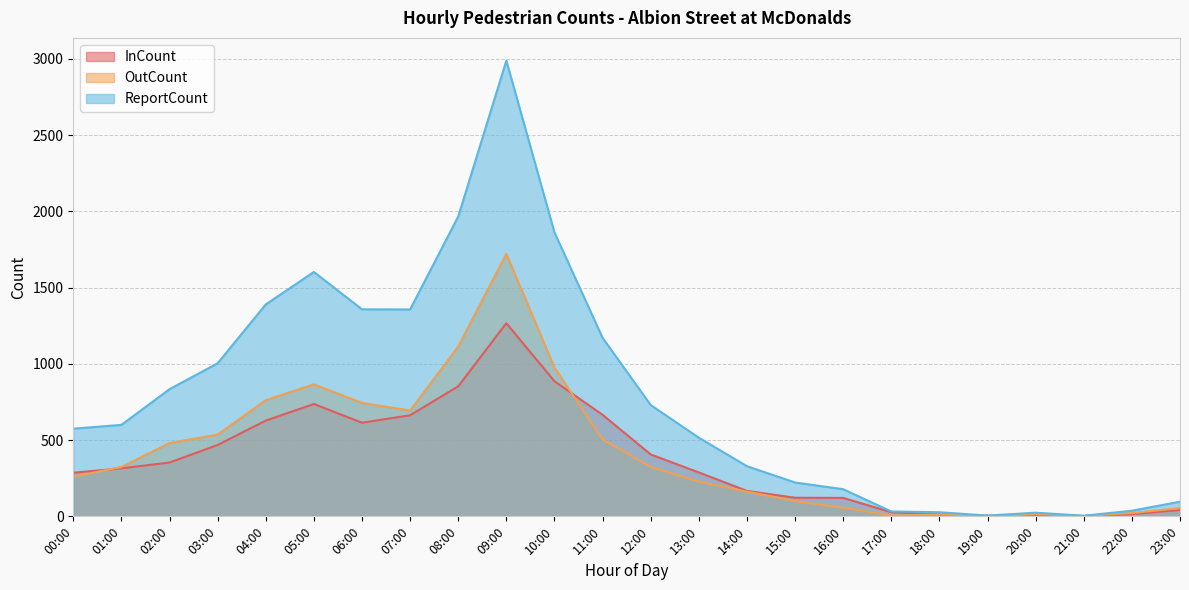

At which label is ReportCount closest to 1496?

04:00